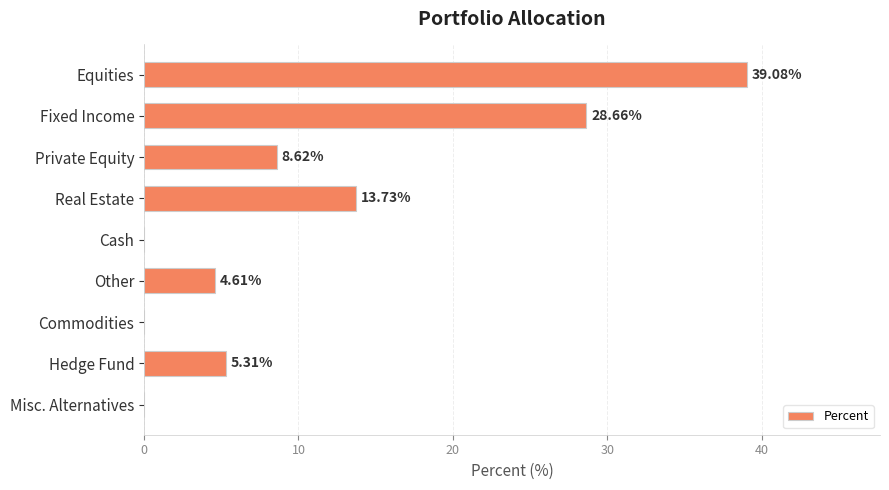

Which label corresponds to the largest value in the chart?

Equities